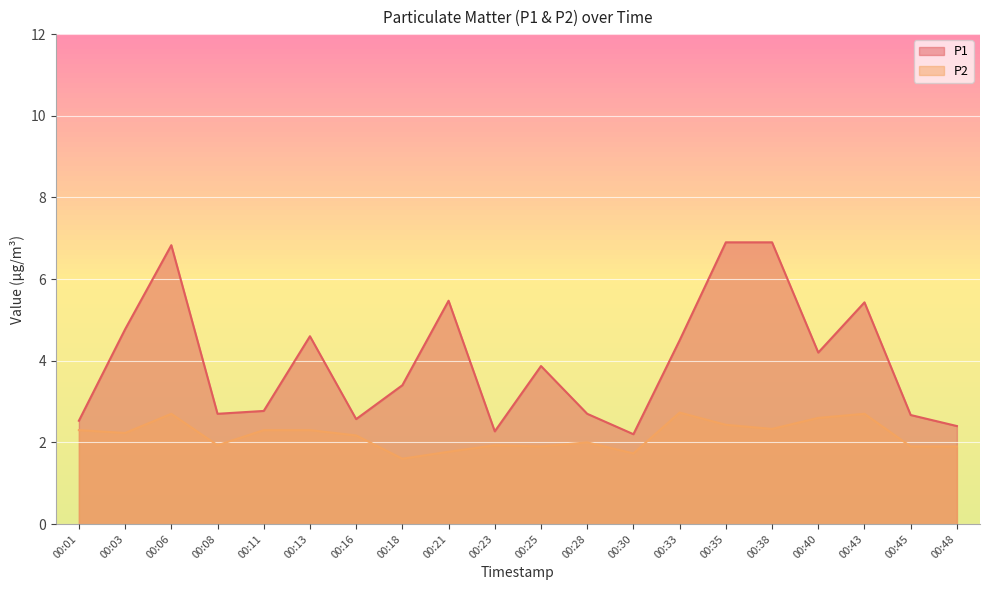

At which label is P2 closest to 2?

00:28